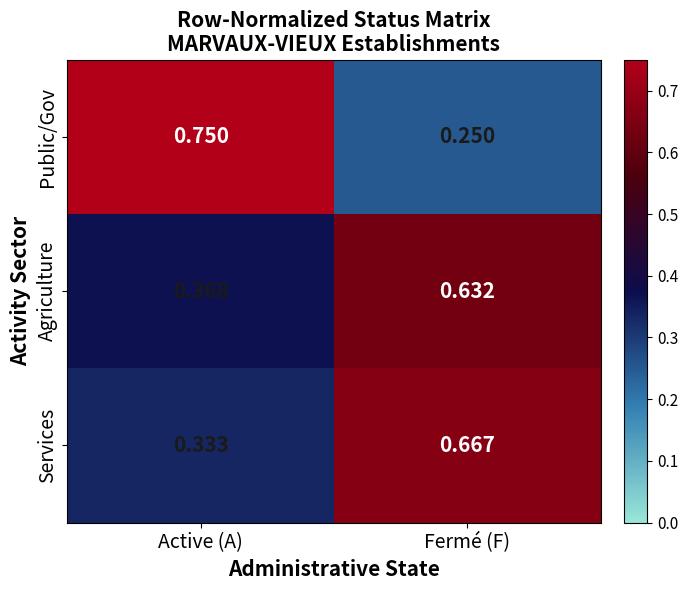

Which series changed the most between Active (A) and Fermé (F)?

Public/Gov